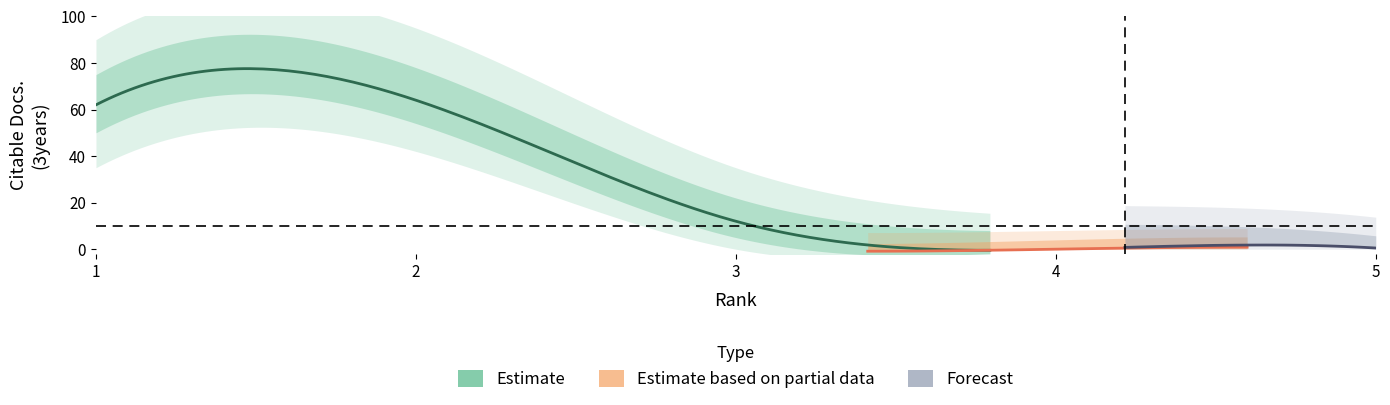

How many lines are shown in the chart?

3